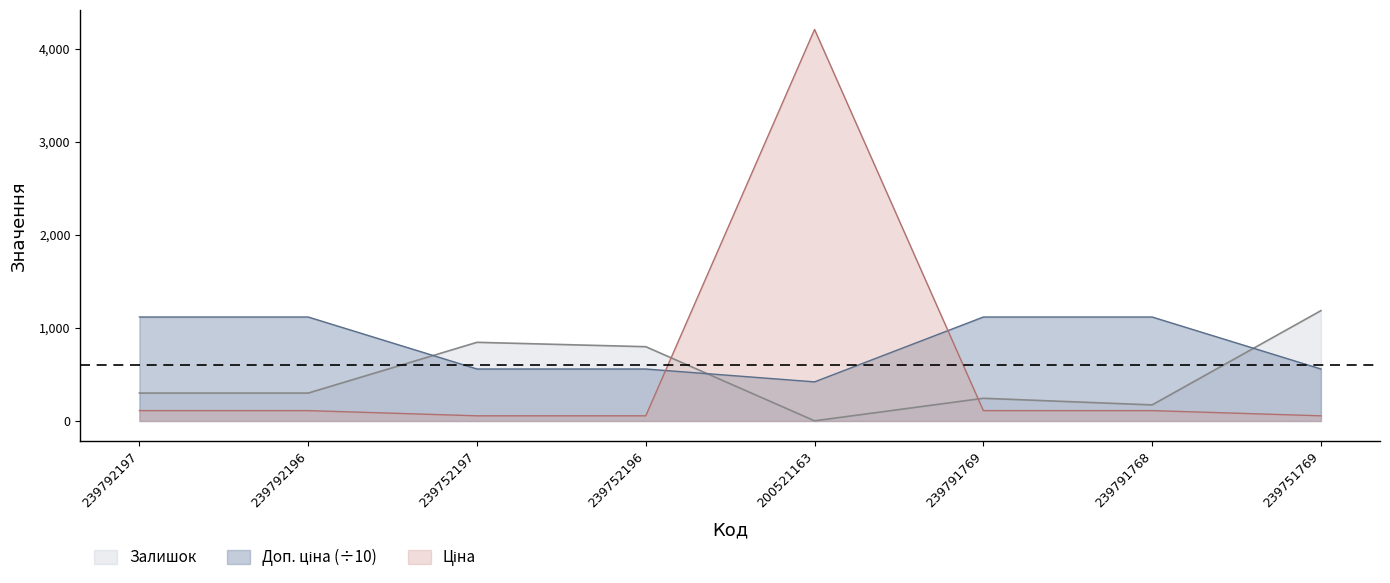

True or false: Залишок and Ціна intersect in this chart.

True